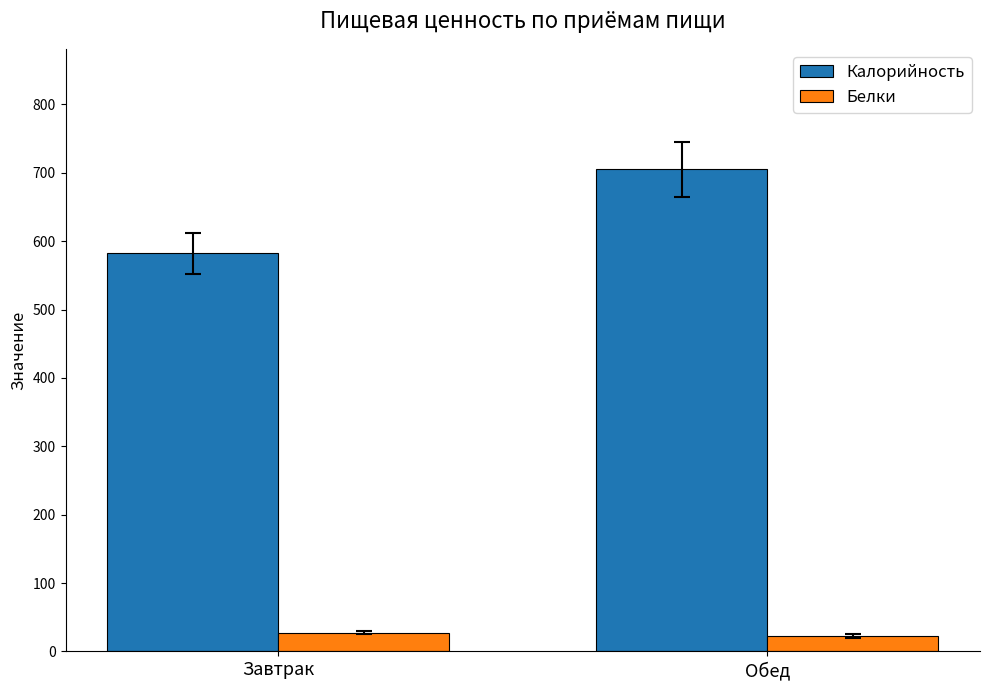

At which category is the sum across all series the highest?

Обед